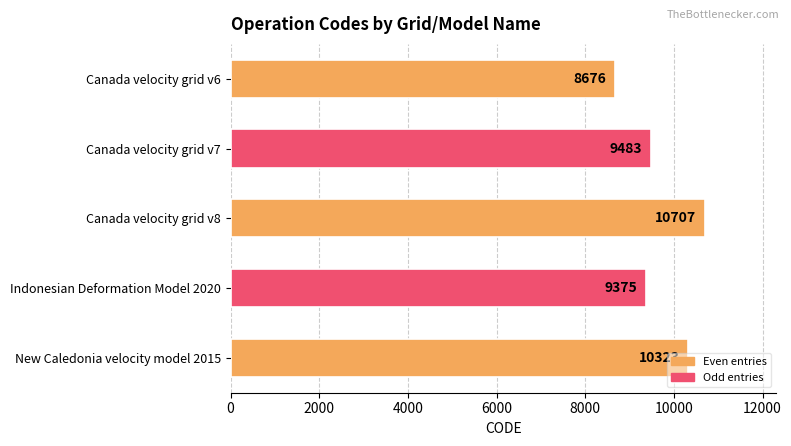

What is the maximum value shown in the chart?

10707